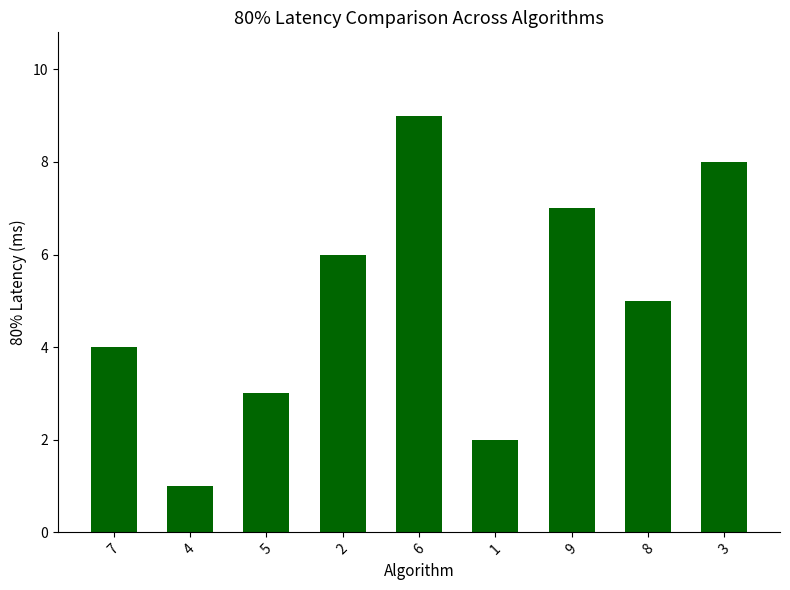

Reading left to right, transcribe all the data shown in this chart.

4	1	3	6	9	2	7	5	8